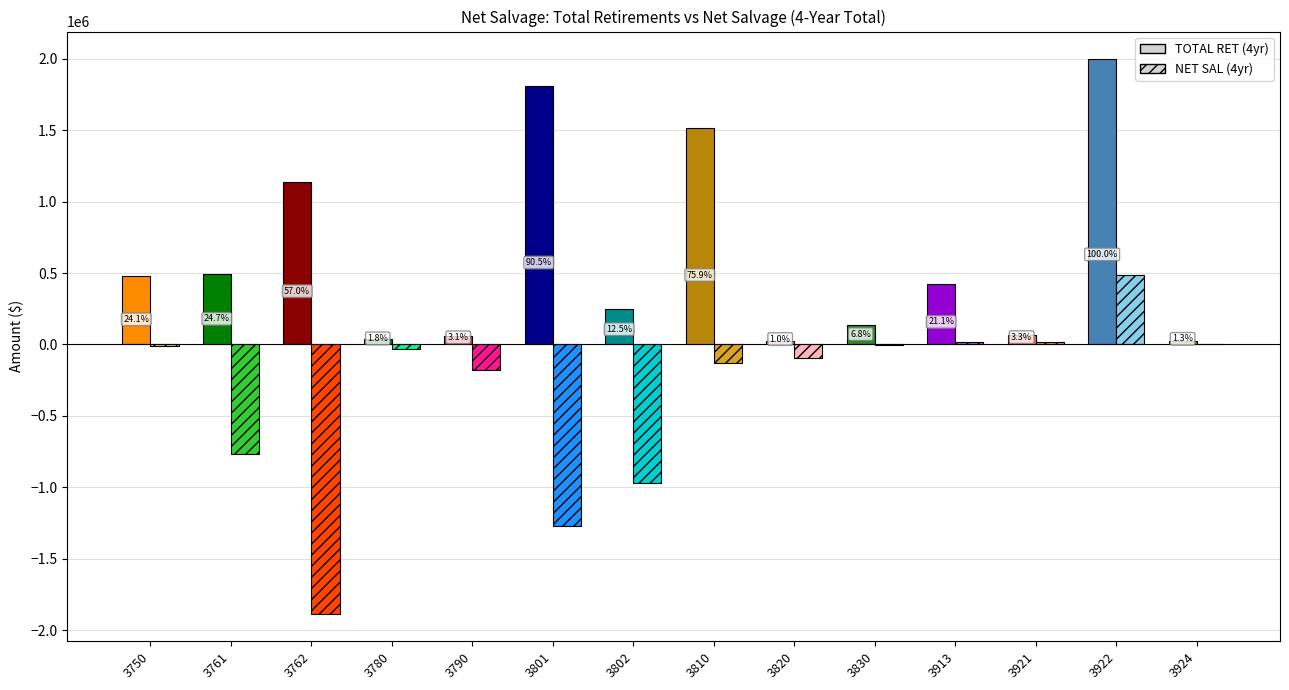

What is the value of the TOTAL RET (4yr) bar at the 12th from the left?

65637